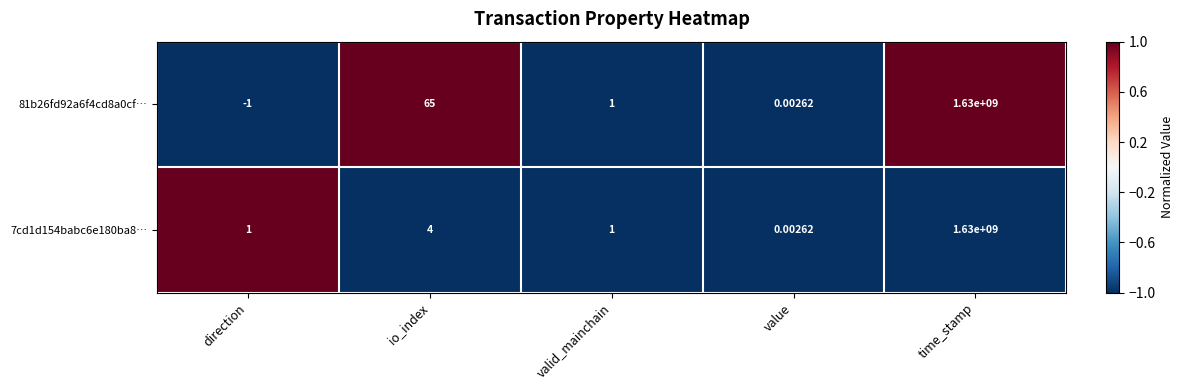

Where does the 81b26fd92a6f4cd8a0cf… series first go above 1?

io_index